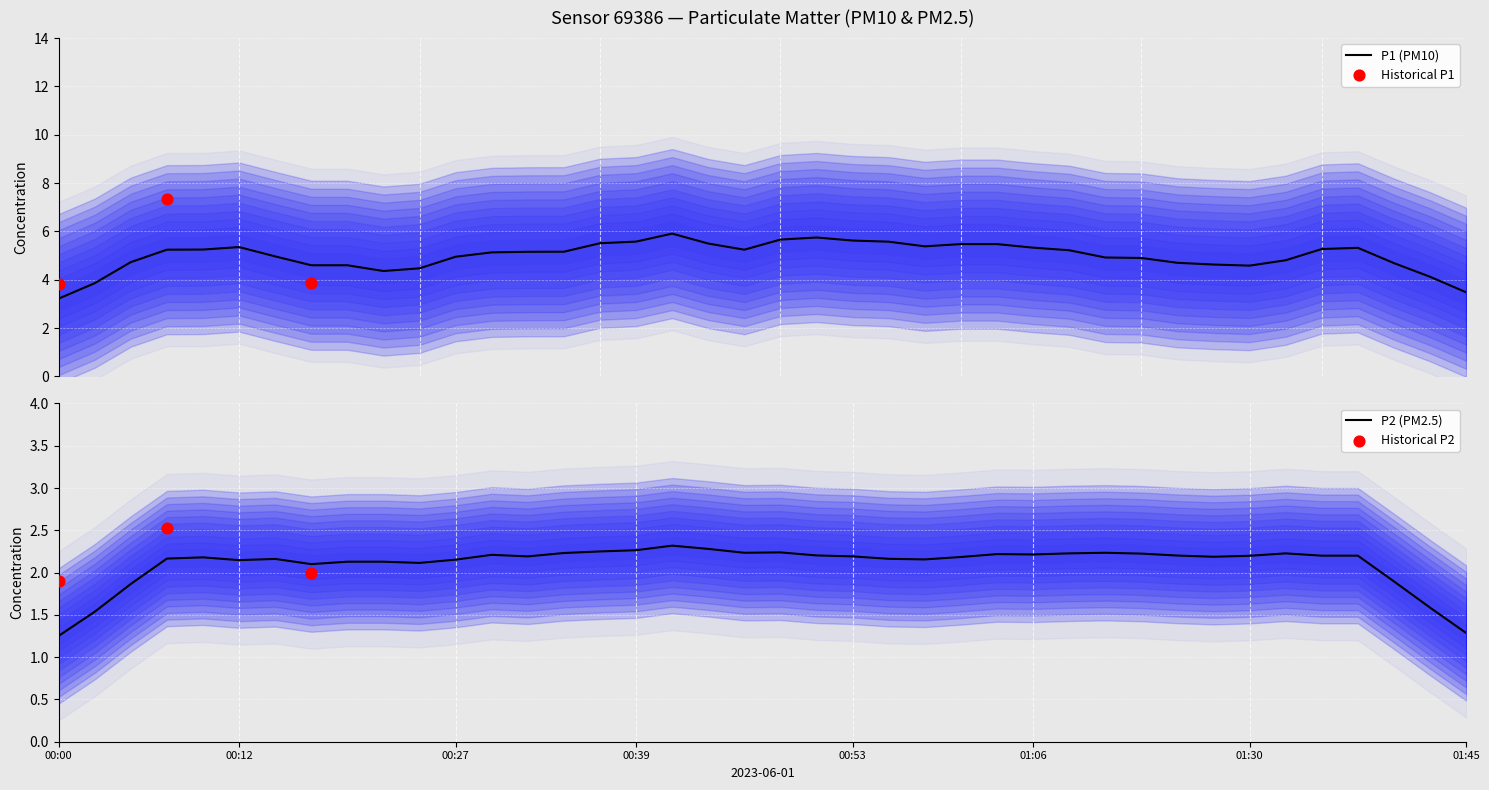

Which series contains the highest Y value?

P1